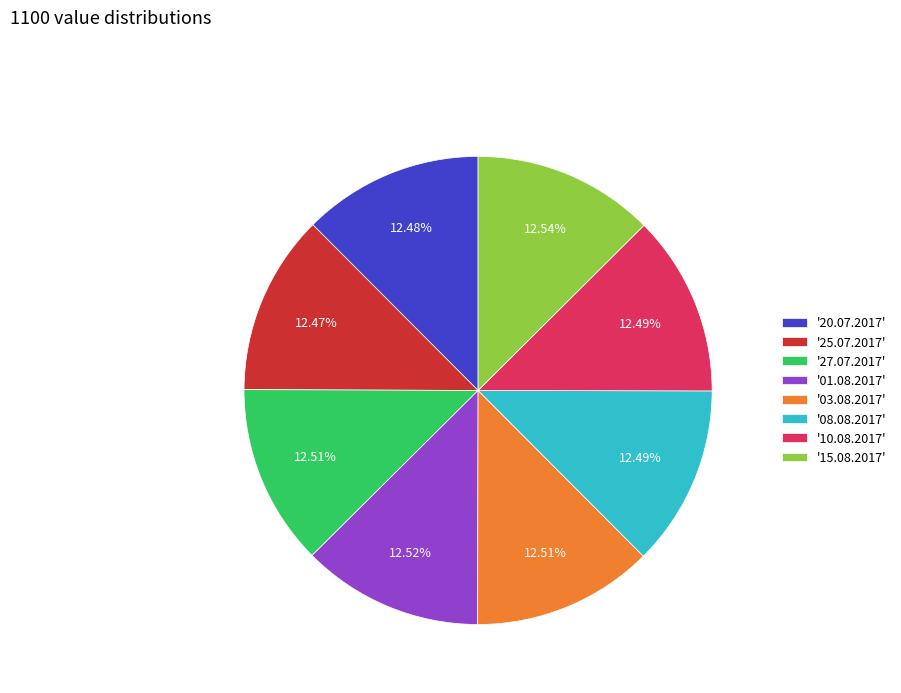

Is the sum of '25.07.2017' and '20.07.2017' greater than half?

No